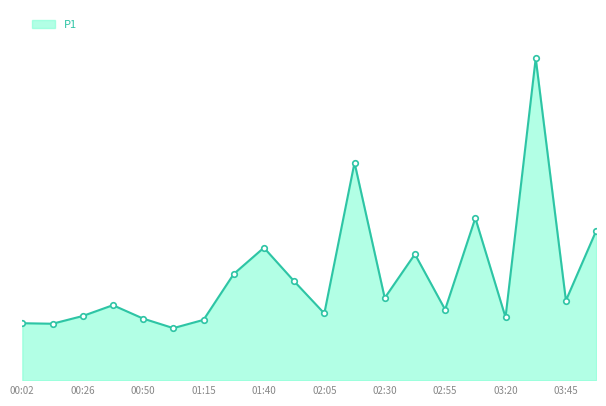

Reading left to right, what are all the values shown in this chart?

00:02=2.2	00:14=2.2	00:26=2.5	00:38=2.9	00:50=2.4	01:03=2.0	01:15=2.4	01:28=4.1	01:40=5.2	01:53=3.9	02:05=2.6	02:18=8.4	02:30=3.2	02:43=4.9	02:55=2.8	03:08=6.3	03:20=2.5	03:33=12.5	03:45=3.1	03:58=5.8